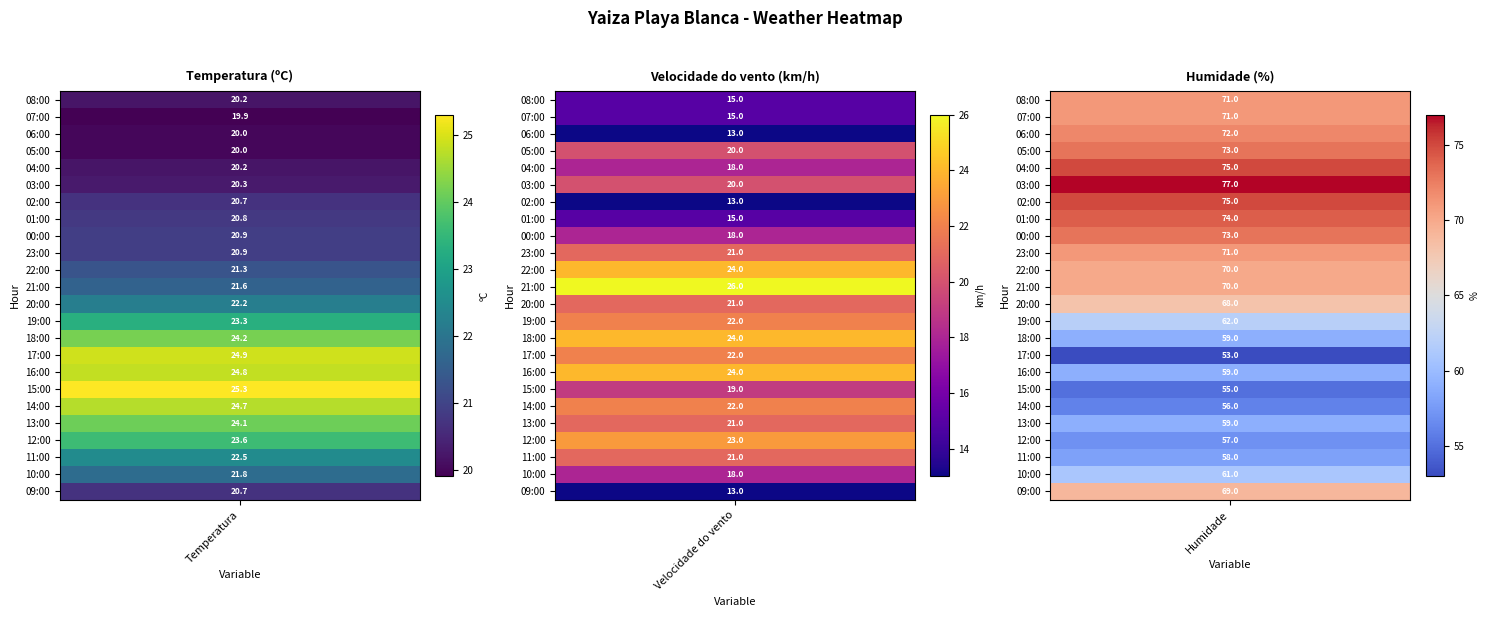

Which series changed the most between 23:00 and 17:00?

Humidade (%)